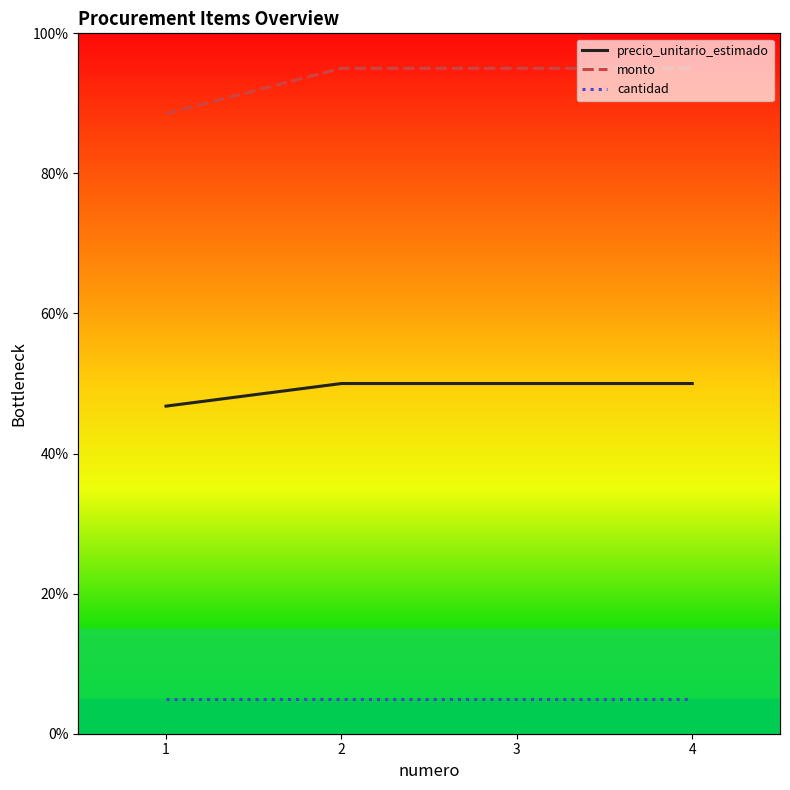

Rank the series by their average value, from lowest to highest.

cantidad, precio_unitario_estimado, monto